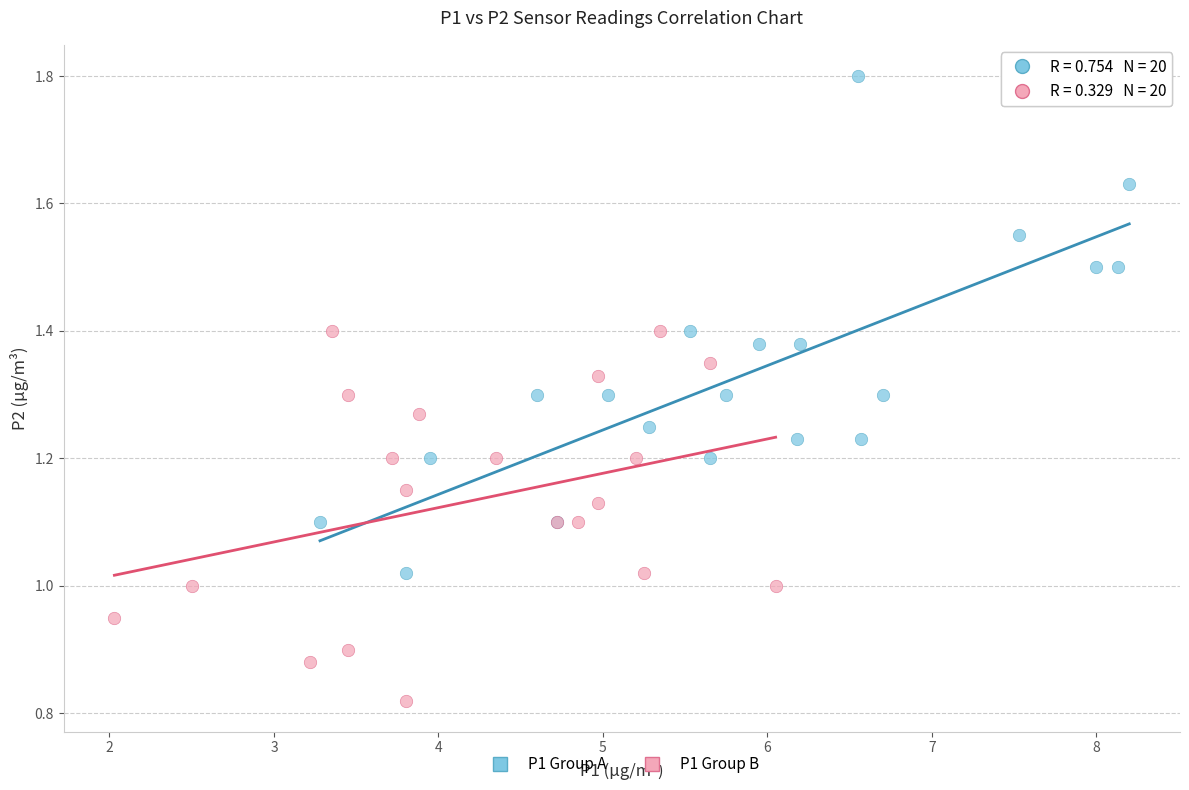

Which series contains the highest Y value?

P1 Group A